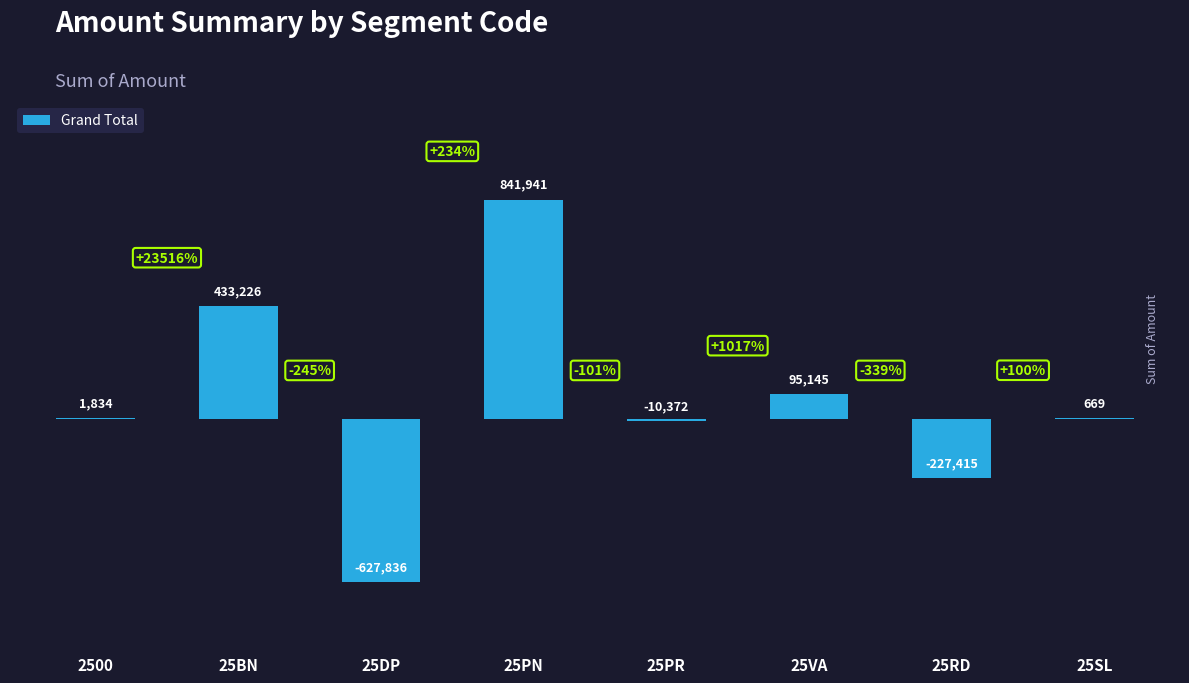

Between 25VA and 2500, which is larger?

25VA